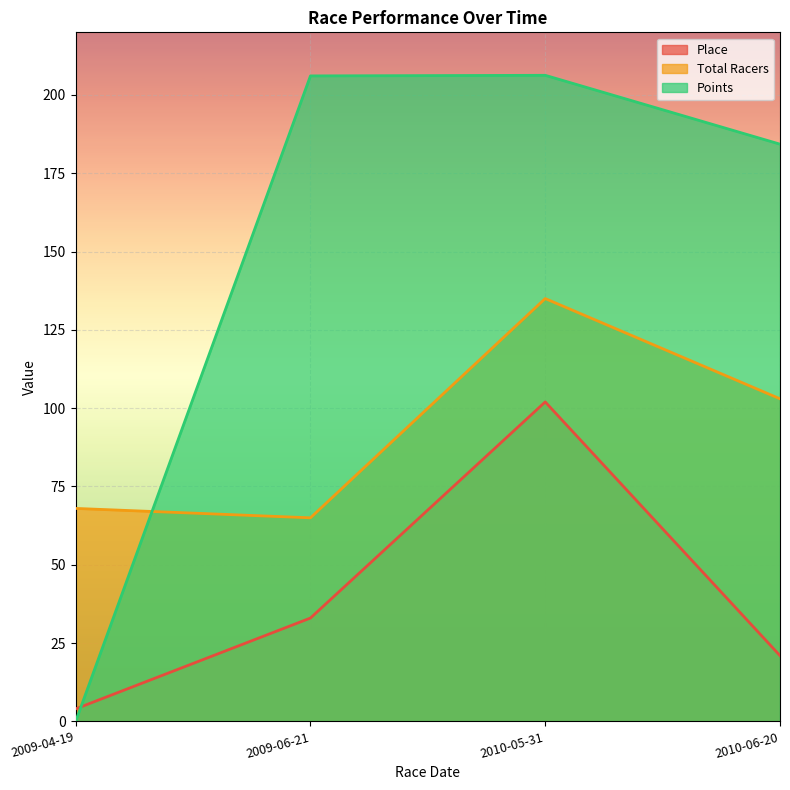

How many lines are shown in the chart?

3